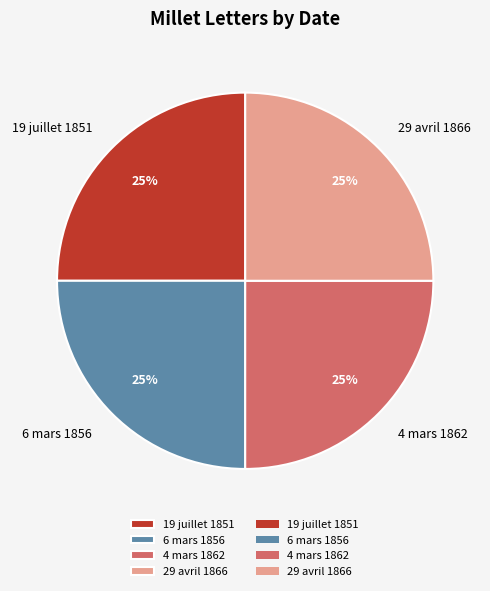

Is there any slice that represents more than half of the pie?

No